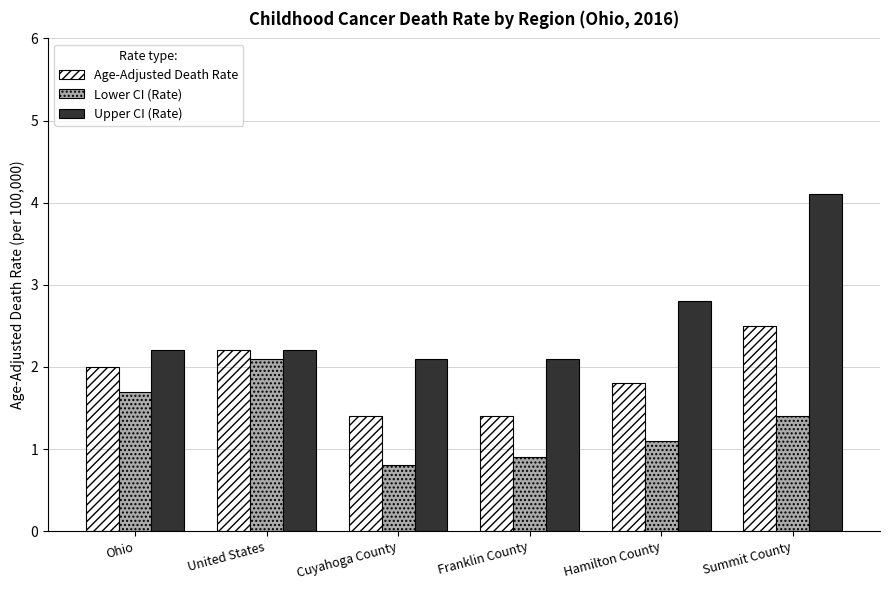

What is the difference between the maximum and minimum values in the Age-Adjusted Death Rate series?

1.1